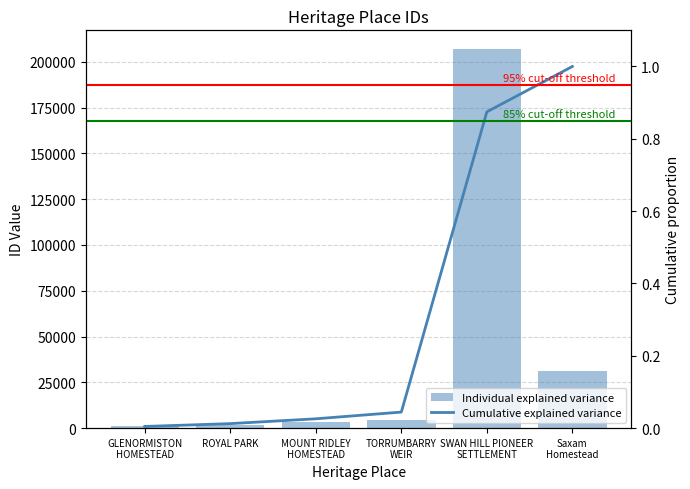

Reading left to right, what are all the values shown in this chart?

1150	1954	3321	4624	206822	31253